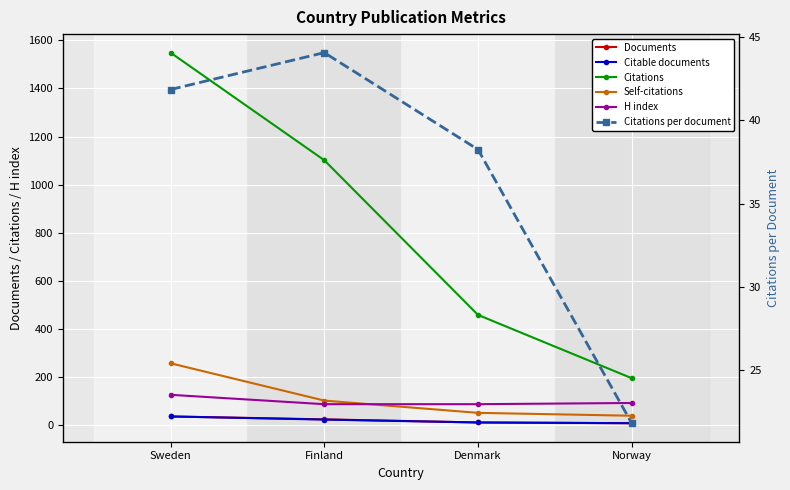

What is the value of the Citations per document point at the 2nd from the left?

44.1